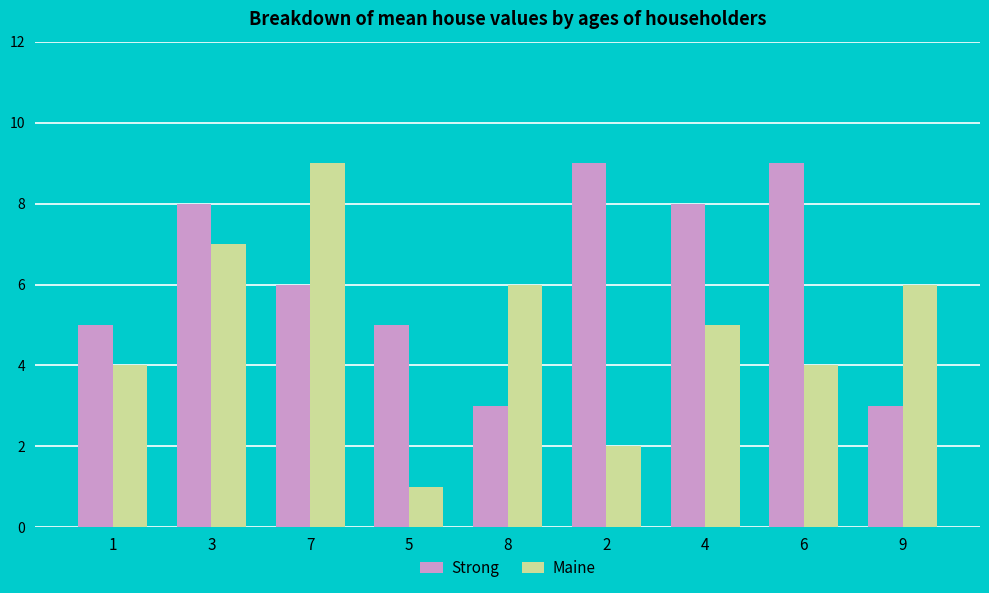

At which category does the chart reach its minimum across all series?

5